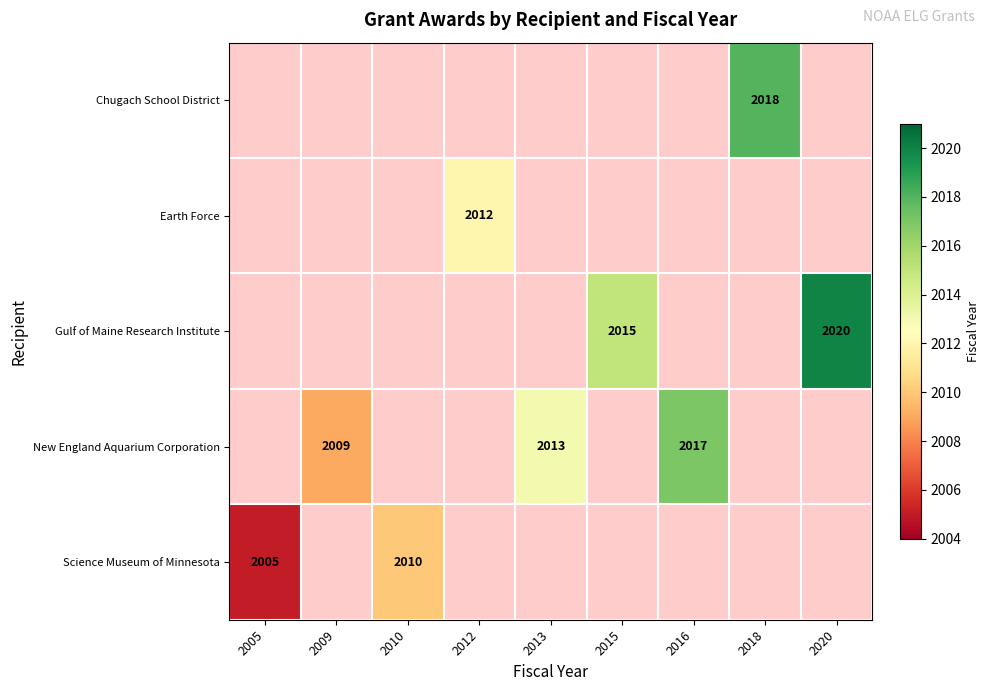

At how many categories does at least one series exceed 1251?

9